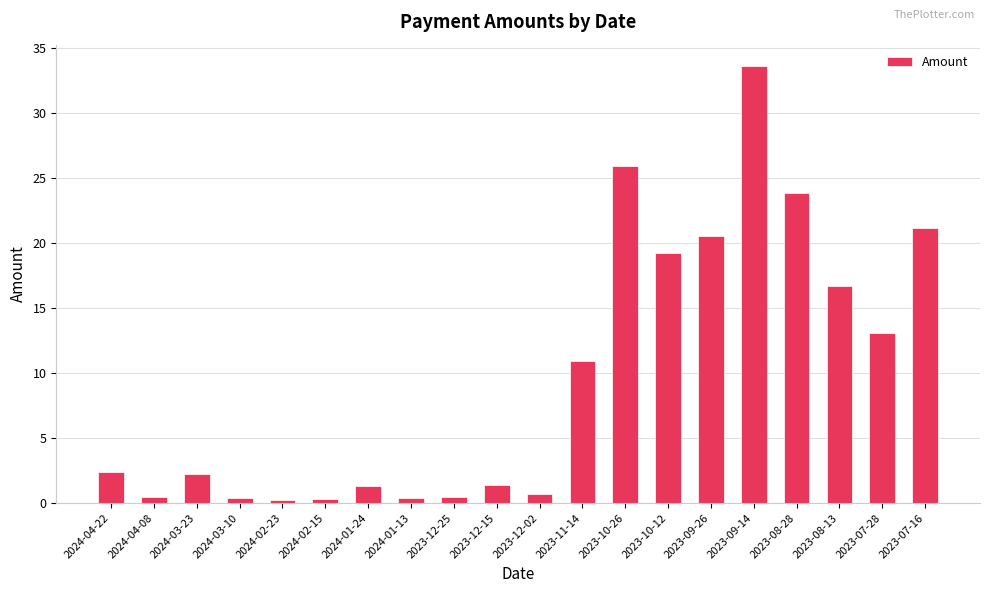

Which label corresponds to the largest value in the chart?

2023-09-14